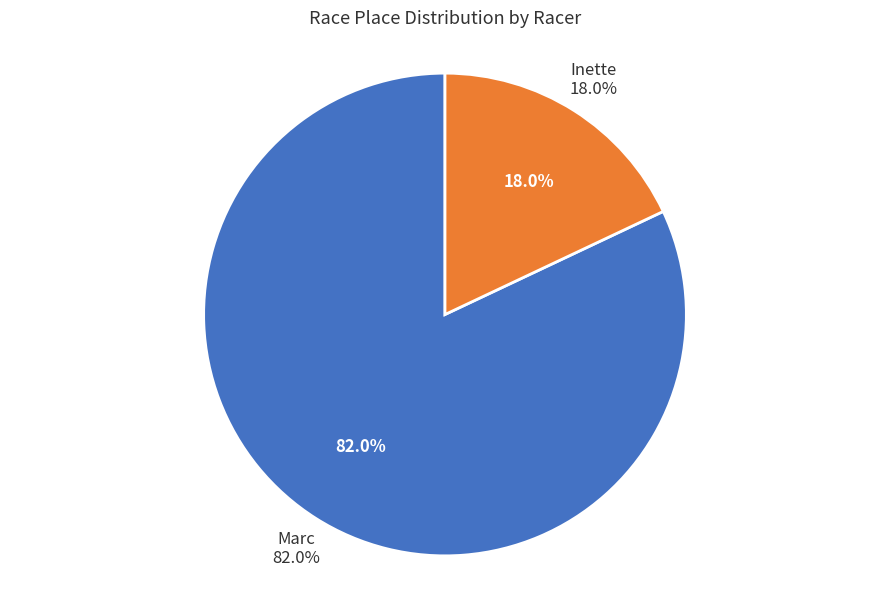

What portion of the pie excludes Marc?

18.0%